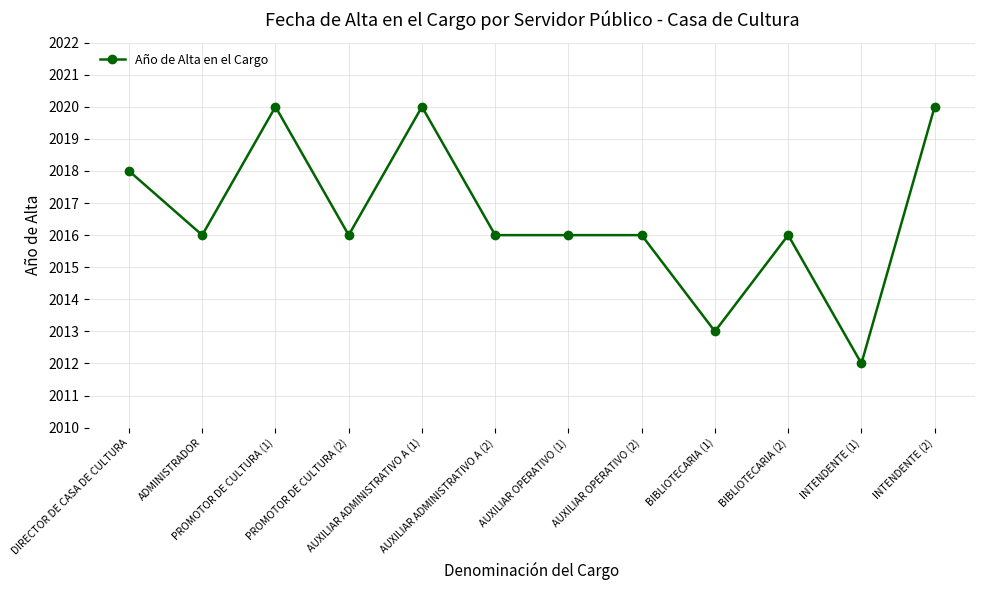

The value at INTENDENTE (2) is 776. True or false?

False